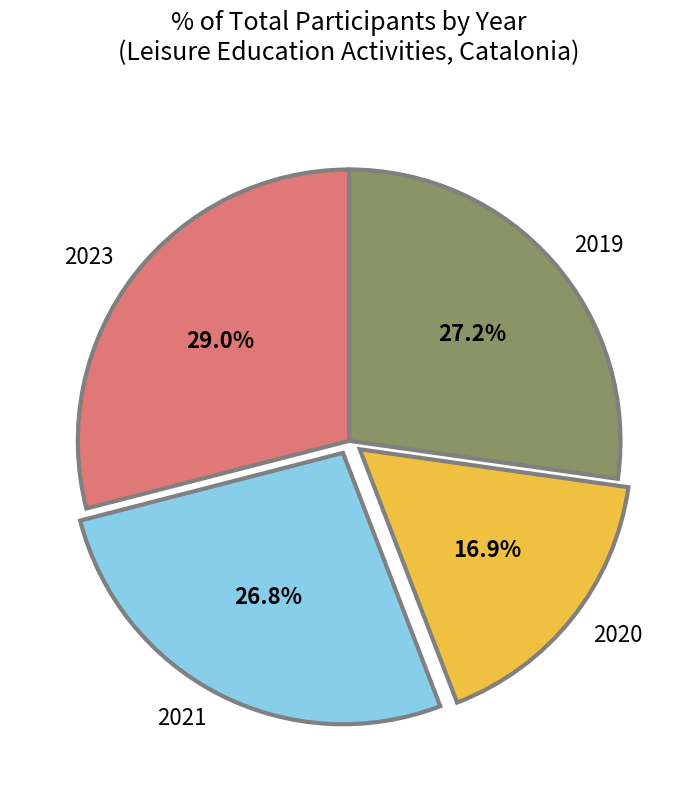

Between 2020 and 2021, which is larger?

2021